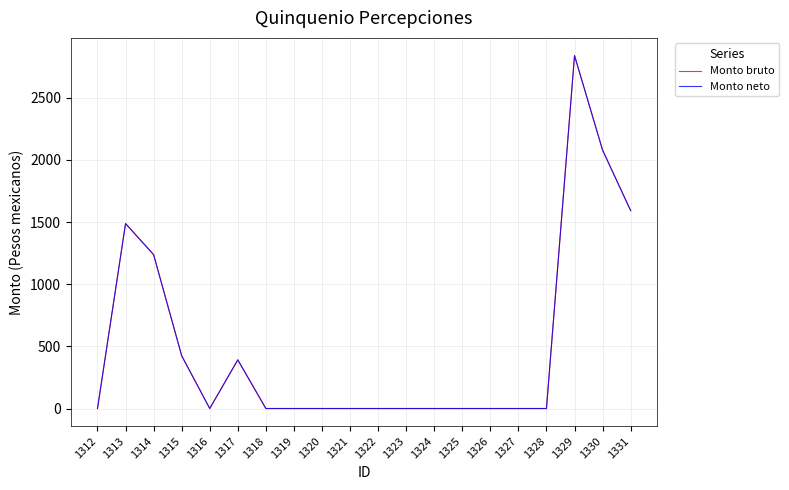

Does the chart have visible grid lines?

Yes